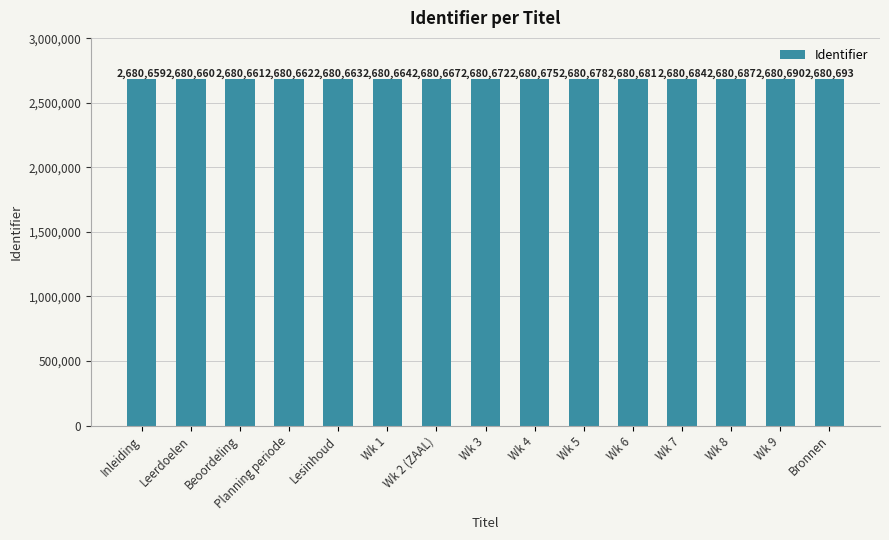

Which category has the lowest value across all series?

Inleiding